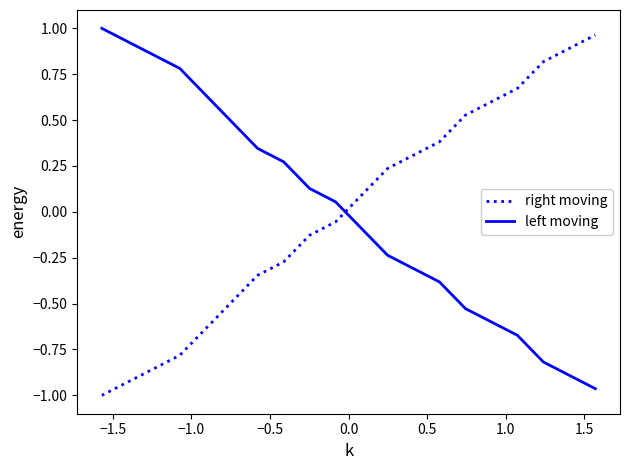

Which series ends up on top after the final intersection of right moving and left moving?

right moving